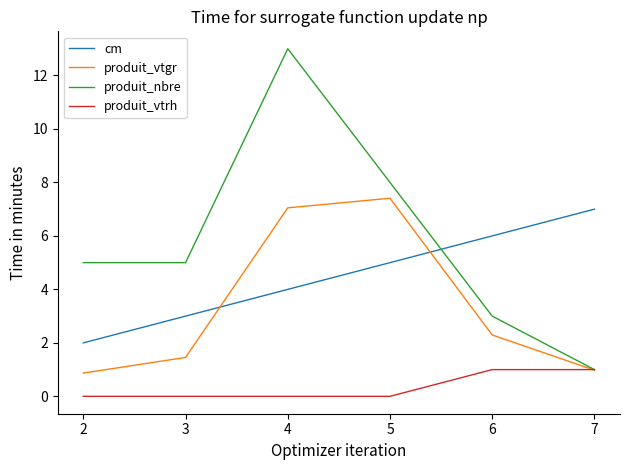

Where is the first local maximum for produit_nbre?

4